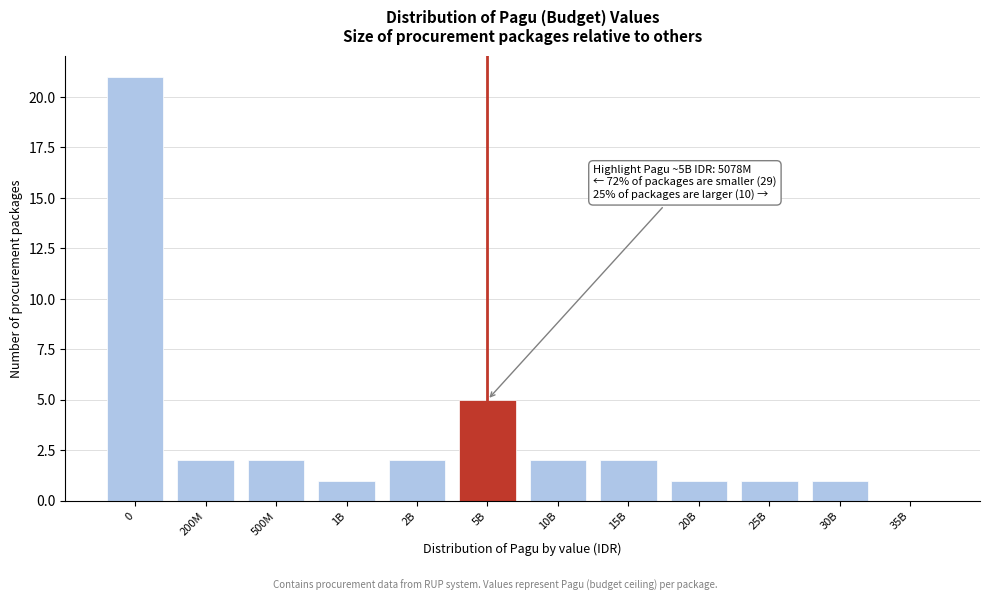

Reading left to right, extract all data points from this chart.

0=21	200M=2	500M=2	1B=1	2B=2	5B=5	10B=2	15B=2	20B=1	25B=1	30B=1	35B=0